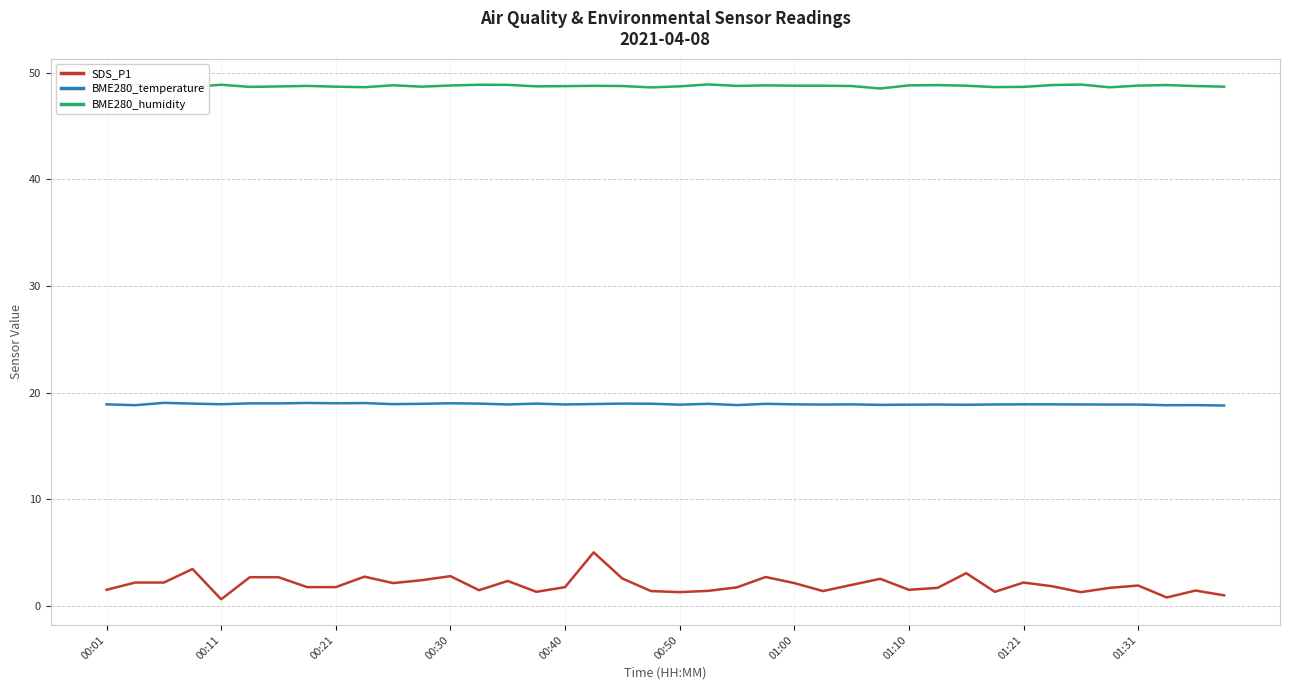

Which series has the largest total across all categories?

BME280_humidity